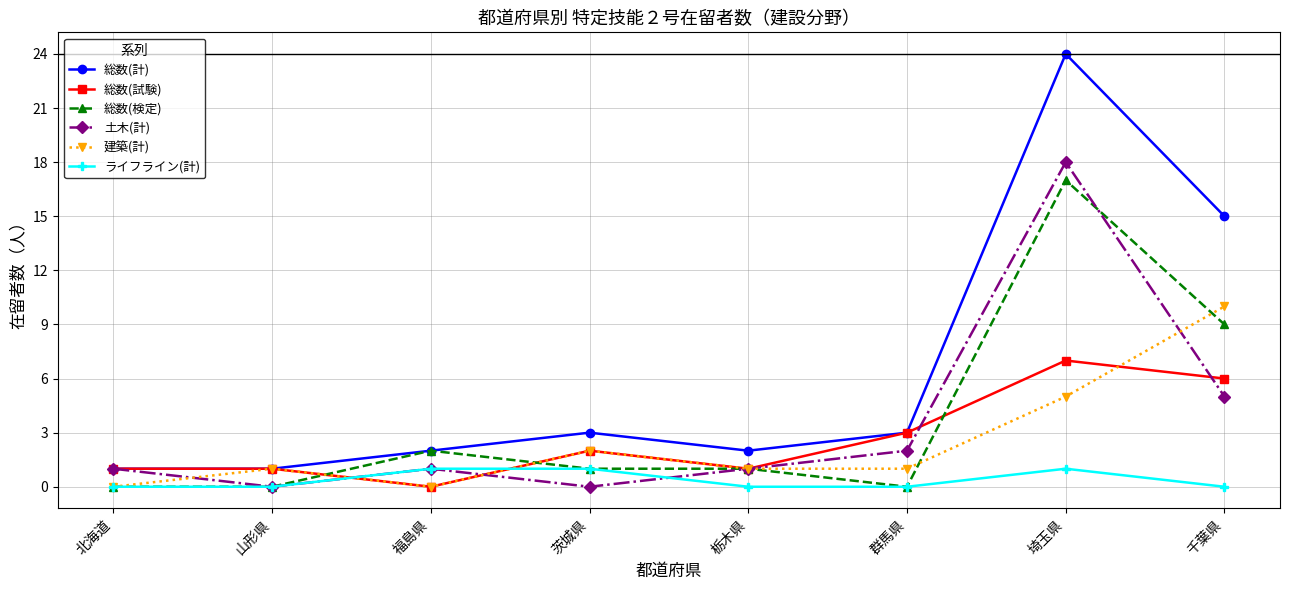

At which category is the sum across all series the highest?

埼玉県